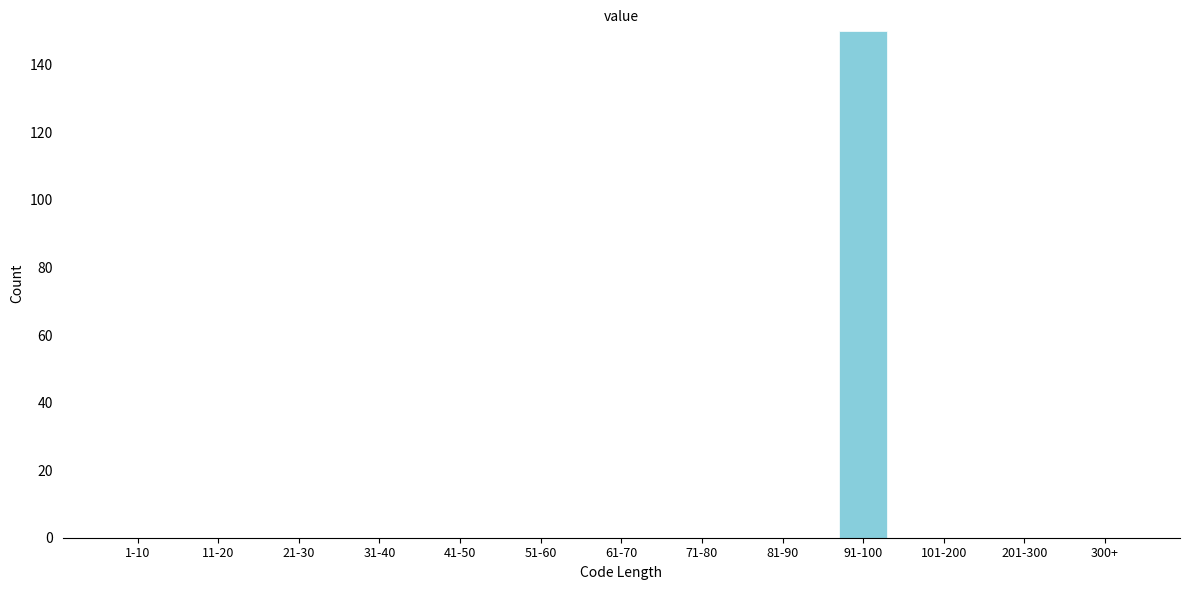

Reading left to right, transcribe all the data shown in this chart.

1-10=0	11-20=0	21-30=0	31-40=0	41-50=0	51-60=0	61-70=0	71-80=0	81-90=0	91-100=150	101-200=0	201-300=0	300+=0